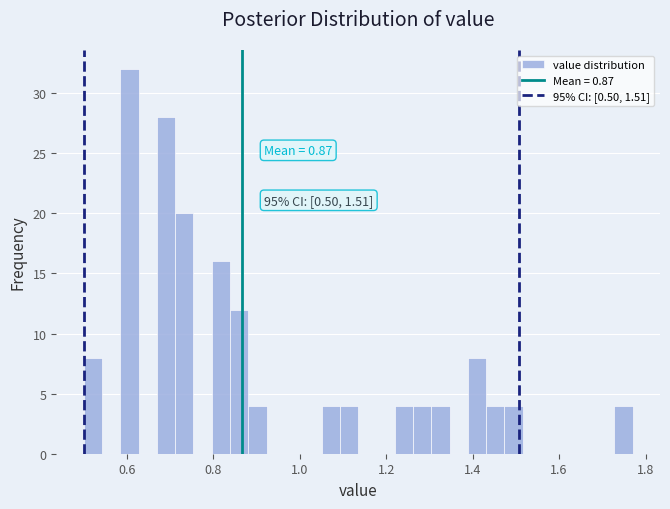

Around what value on the x-axis is the tallest bar? Give the approximate position of its centre, as read against the axis.

0.60